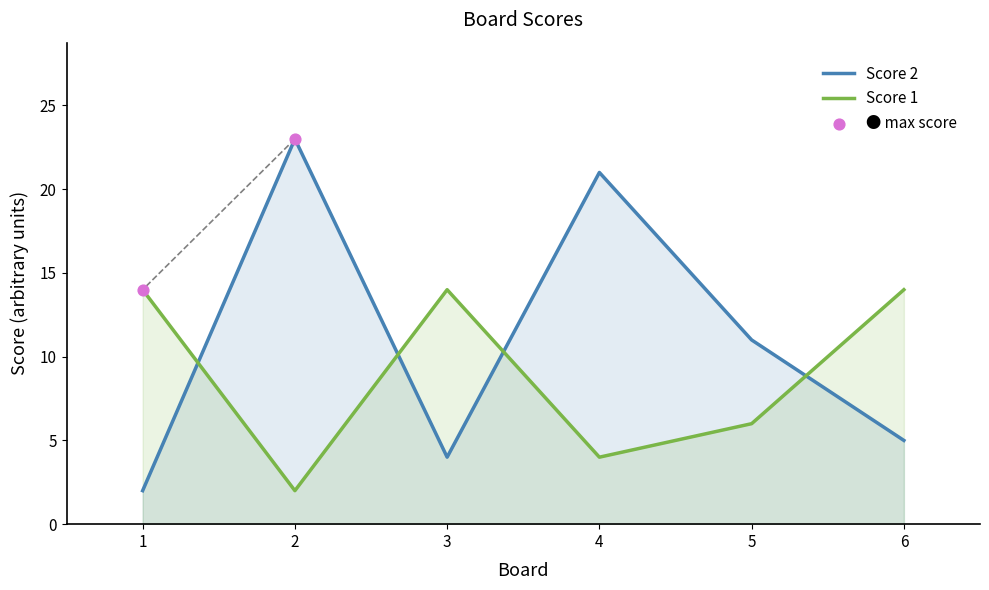

Which series contains the lowest Y value?

Score 2